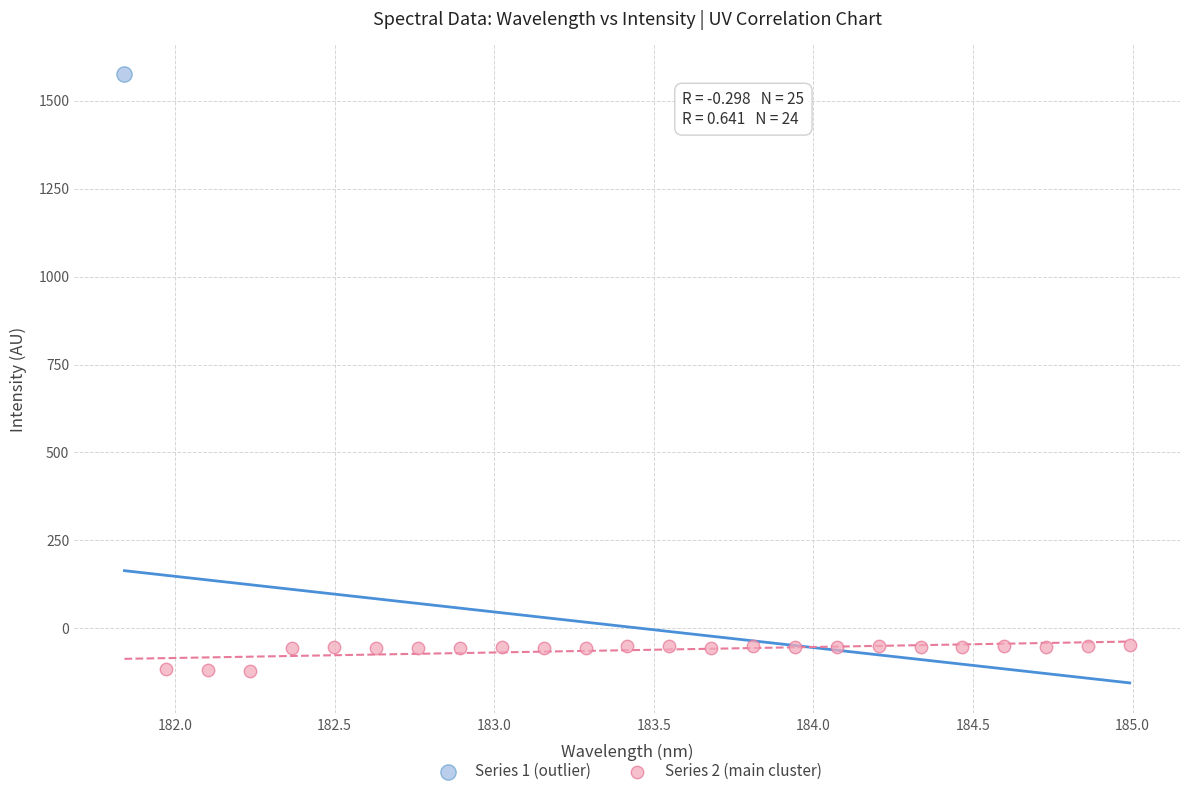

What are all the series names shown in the legend?

Series 1 (outlier), Series 2 (main cluster)